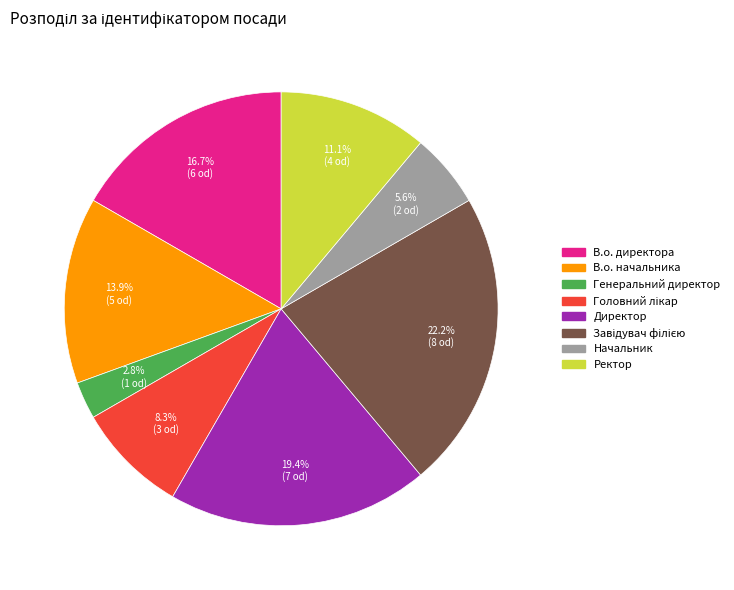

Which slice is the smallest?

Генеральний директор